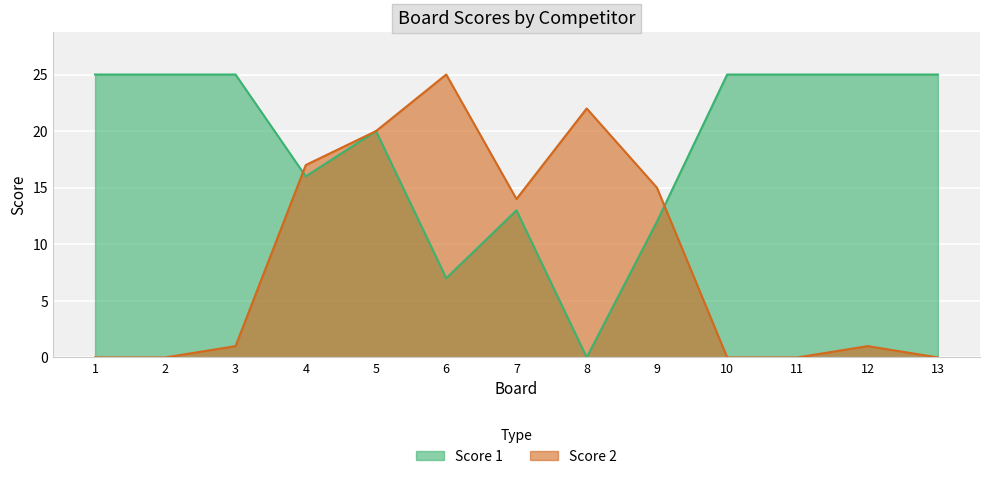

The value of Score 2 at 11 is 0. True or false?

True